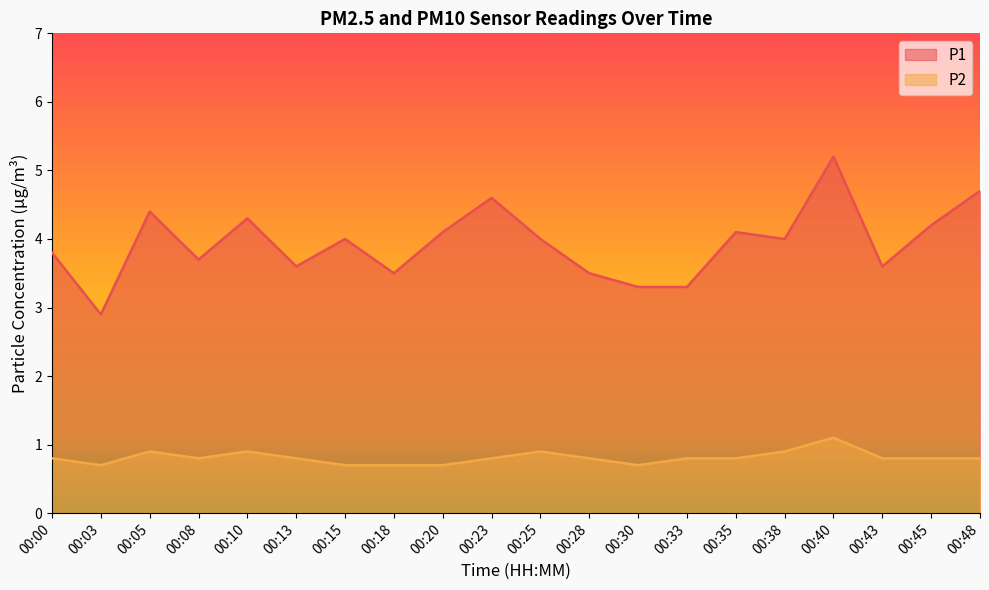

How many data points in P1 are above 4?

8